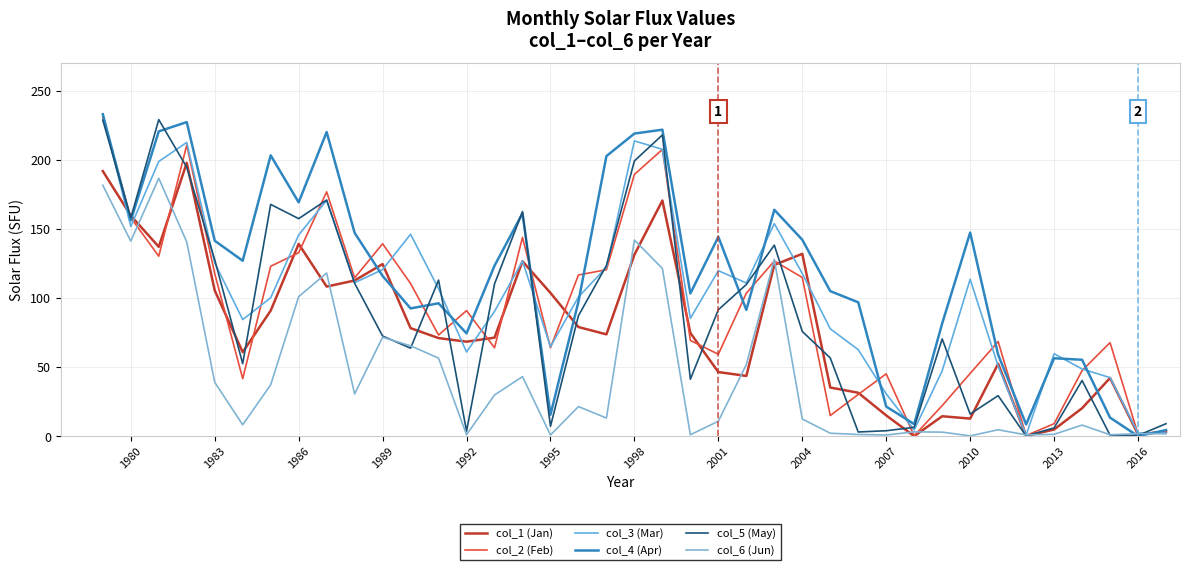

True or false: col_5 (May) has a value of 233.8 at 25.

False